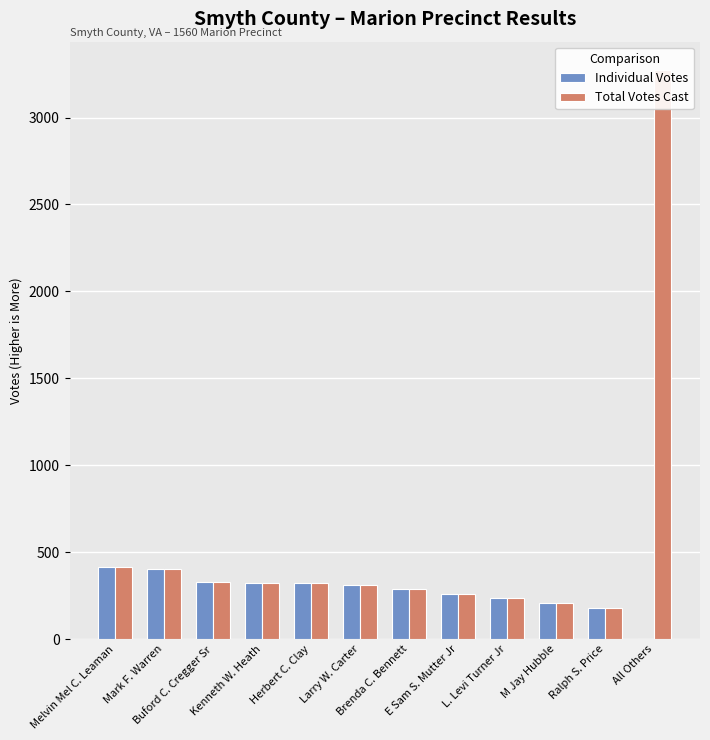

What is the label of the 5th bar from the right?

E Sam S. Mutter Jr